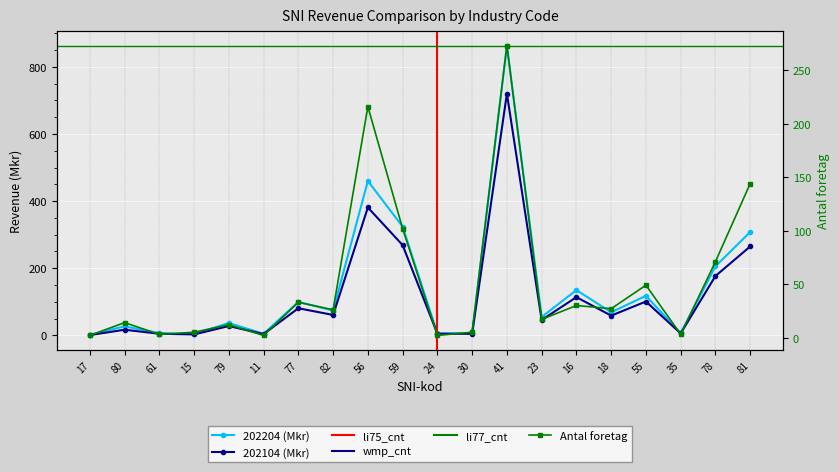

Which series has the largest total across all categories?

202204 (Mkr)